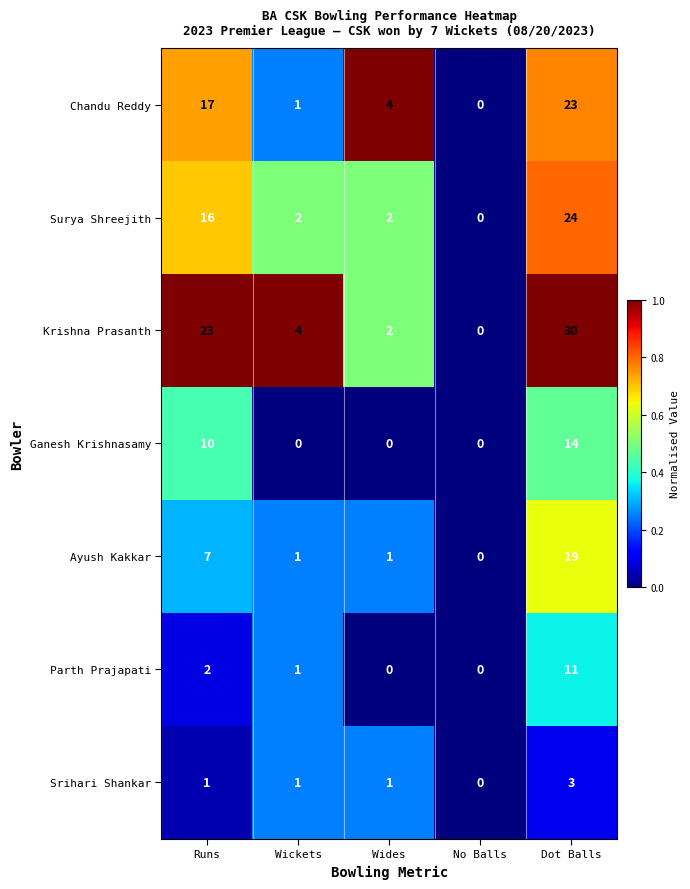

What is the difference between the maximum and second lowest values in the Chandu Reddy series?

22